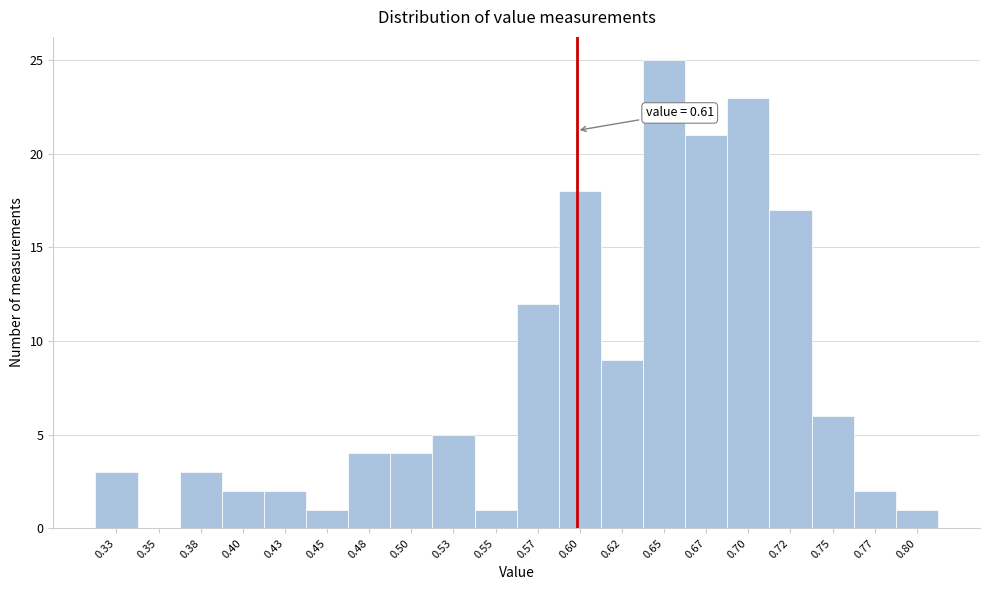

Reading left to right, what are all the values shown in this chart?

0.33=3	0.35=0	0.38=3	0.40=2	0.43=2	0.45=1	0.48=4	0.50=4	0.53=5	0.55=1	0.57=12	0.60=18	0.62=9	0.65=25	0.67=21	0.70=23	0.72=17	0.75=6	0.77=2	0.80=1